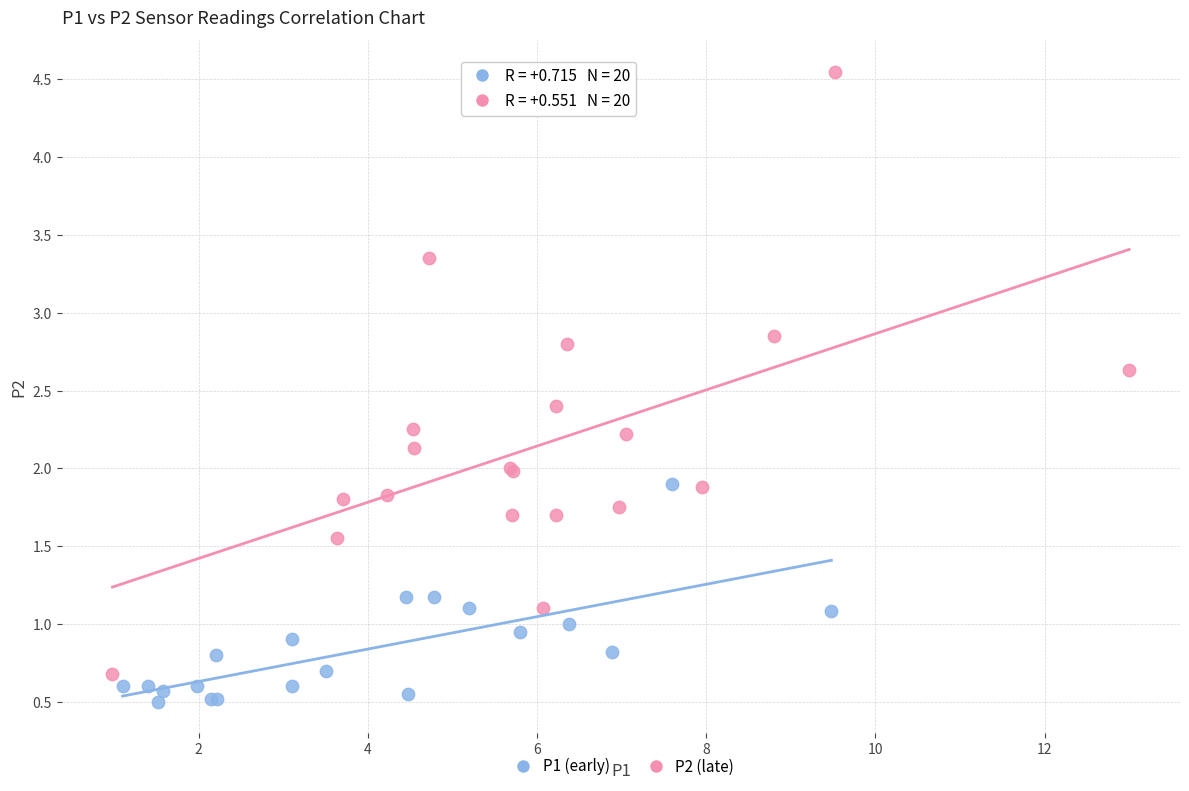

Which series has the widest spread of Y values?

P2 (late)